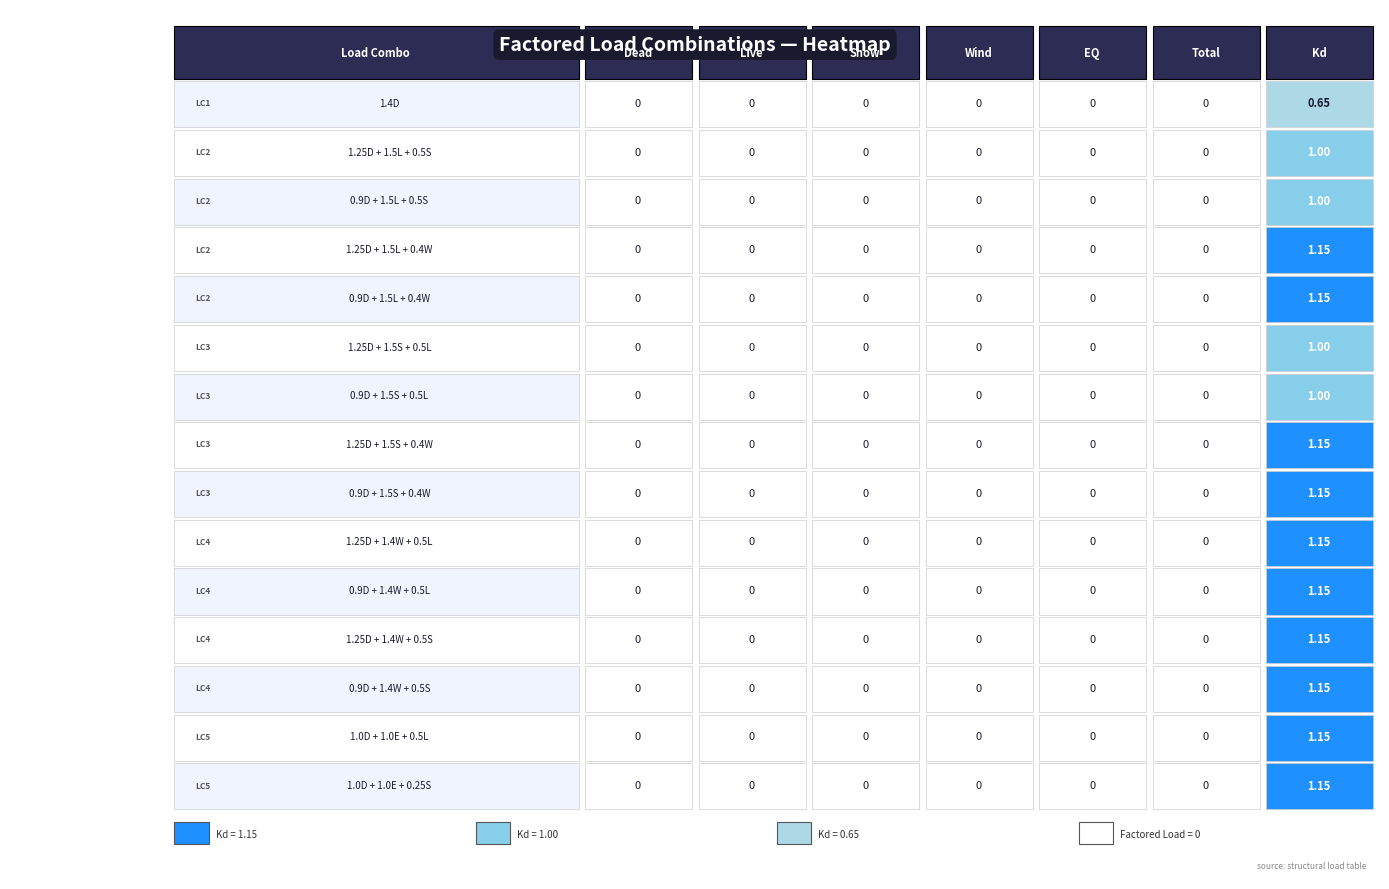

What is the difference between the values at kd_values and 13?

0.5